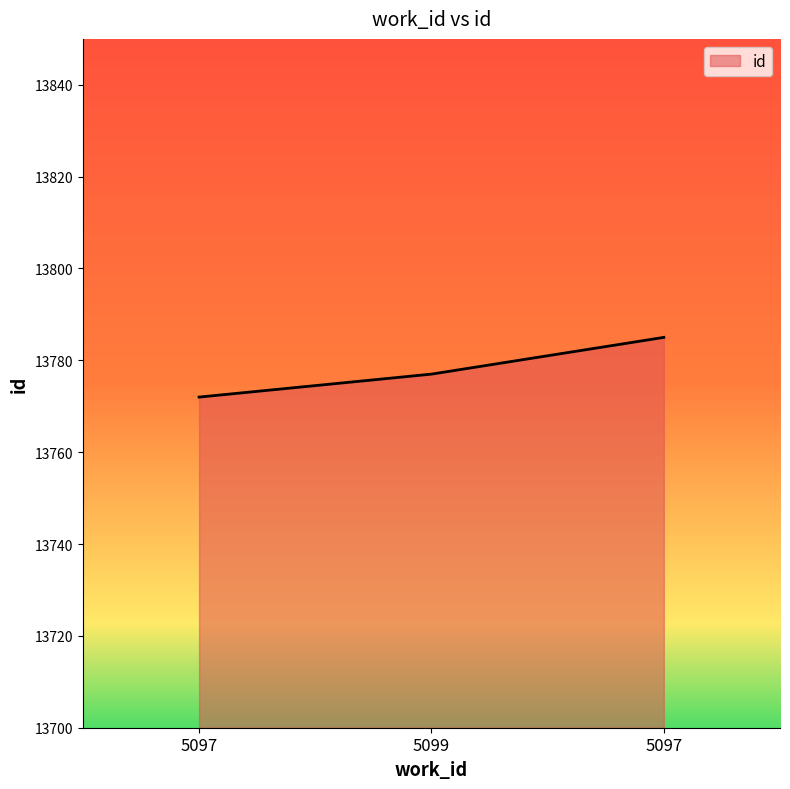

What is the difference between the second highest and minimum values?

5